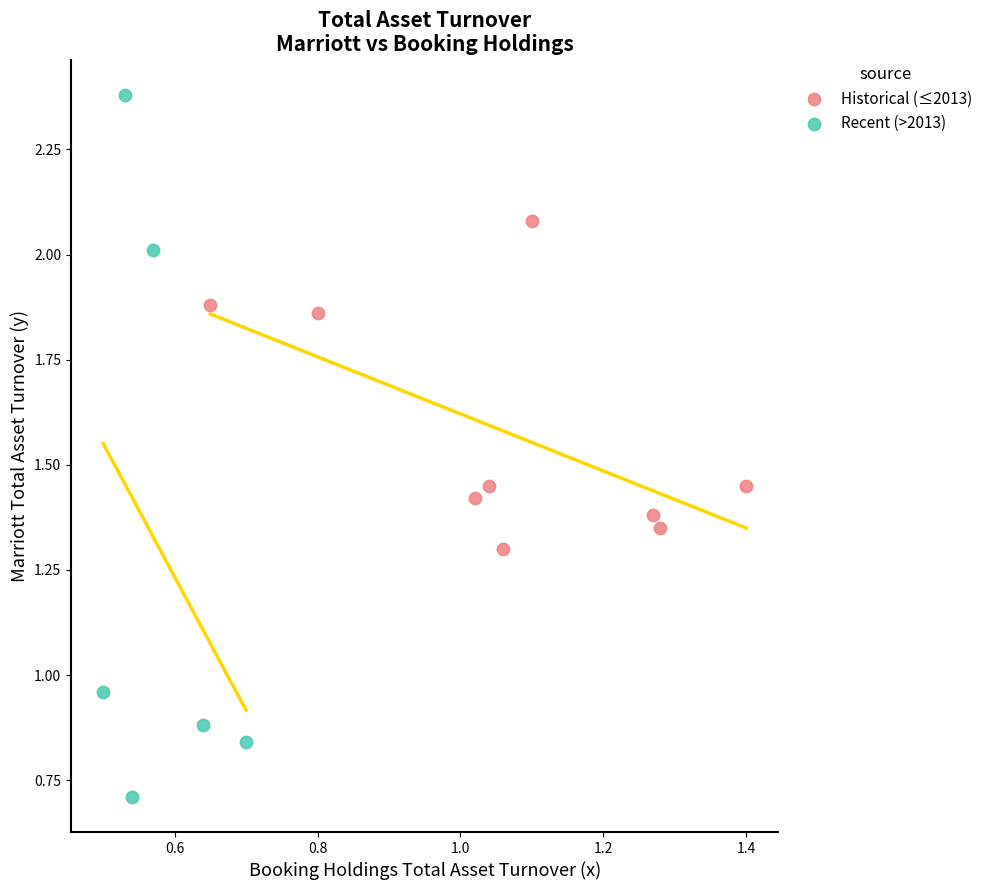

Which series reaches the minimum Y coordinate?

Recent (>2013)